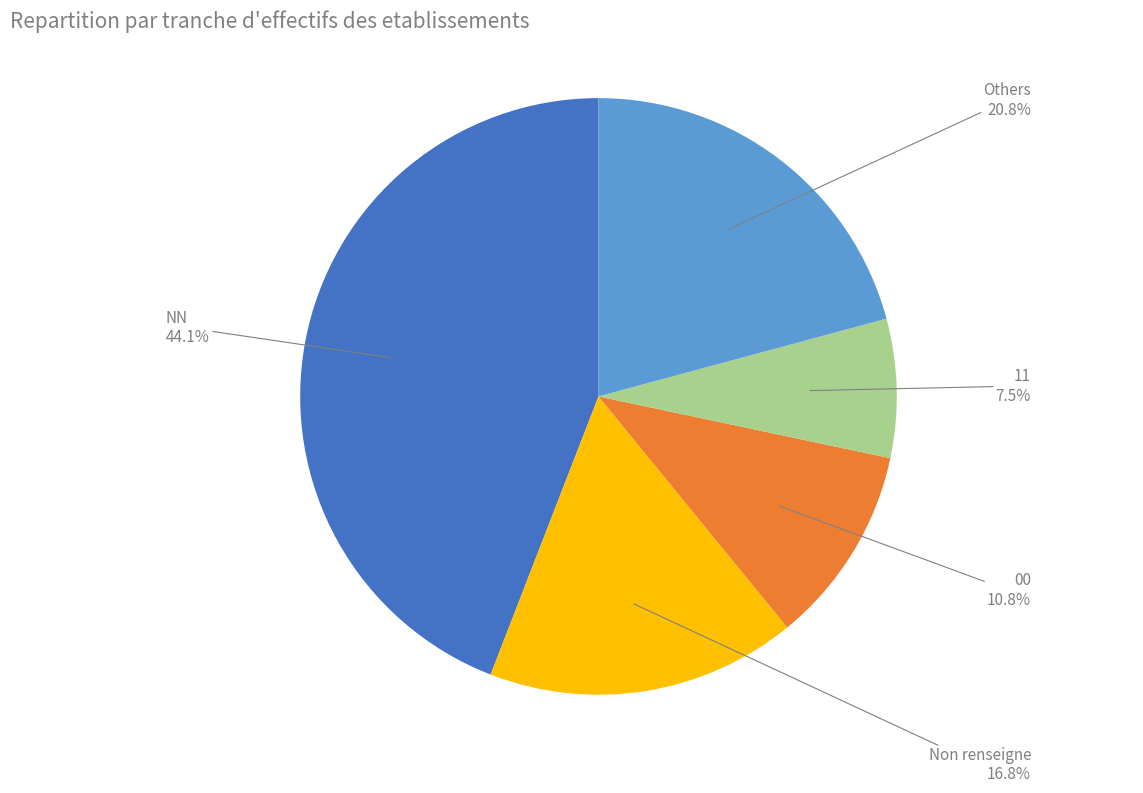

Does any single category account for the majority?

No